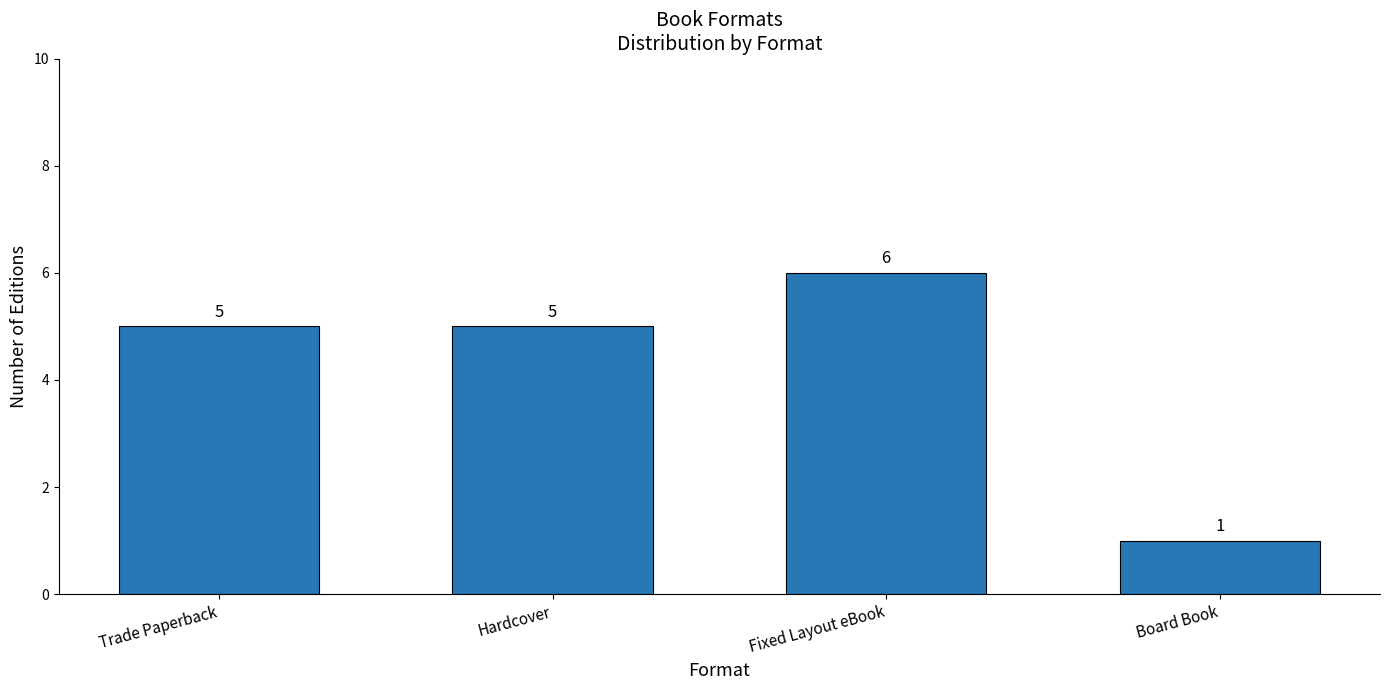

What is the label of the 4th bar from the left?

Board Book